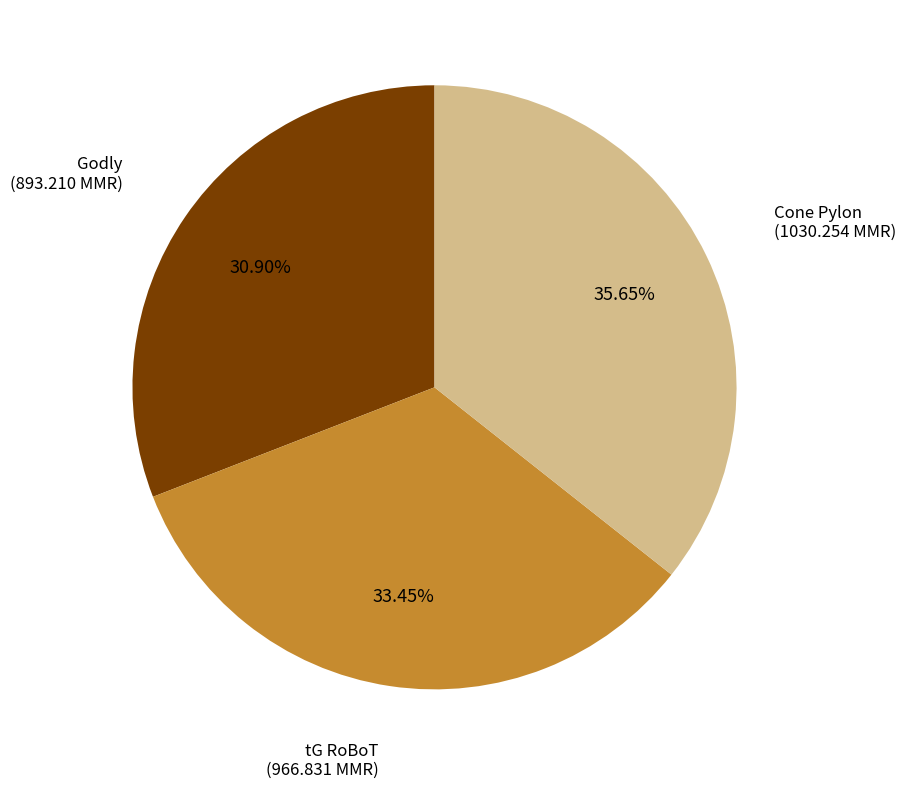

What percentage is the Godly slice, to the nearest percent?

31%